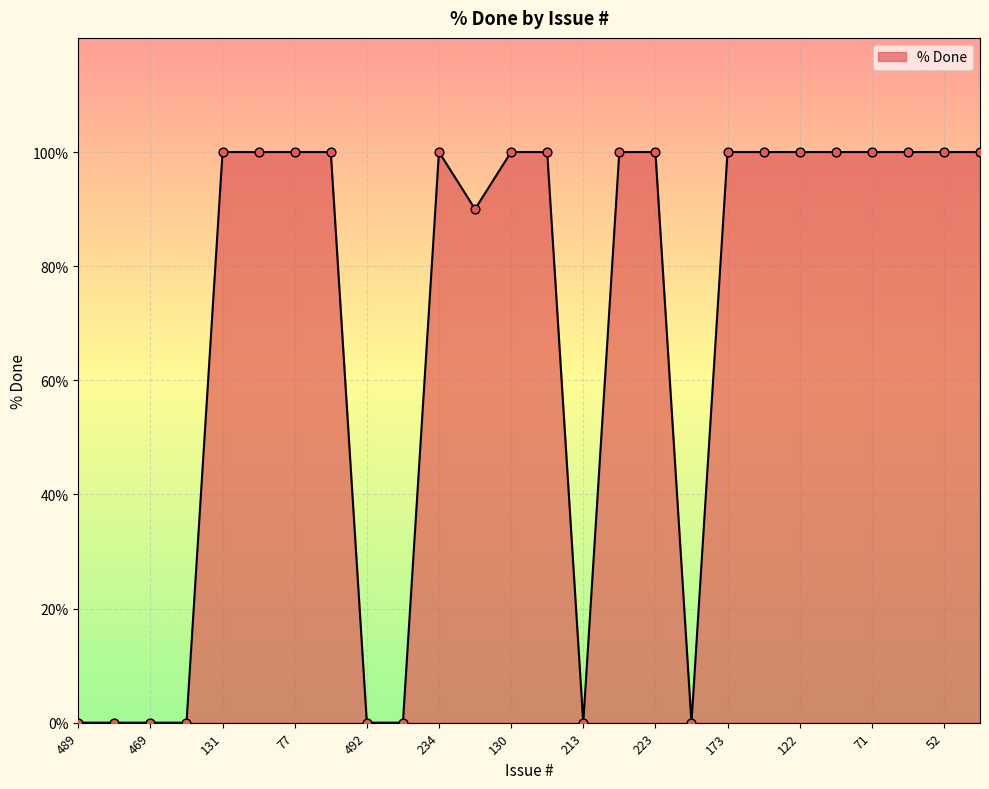

What is the maximum value shown in the chart?

100